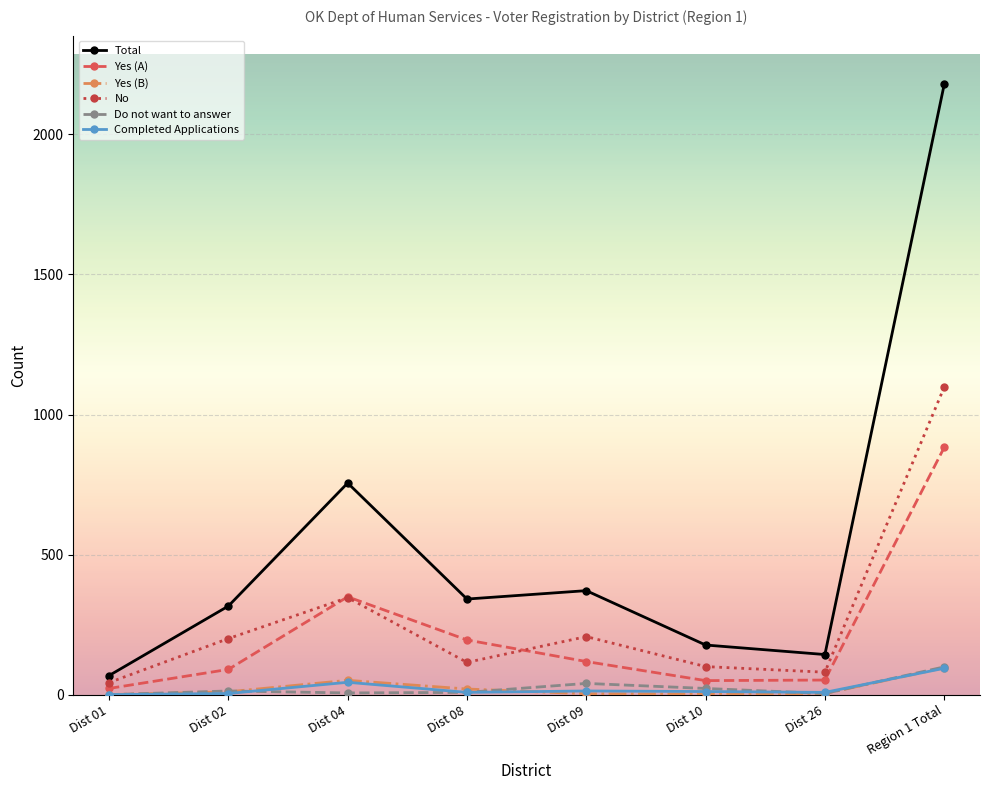

What is the difference between the second highest and minimum values in the Yes (B) series?

51